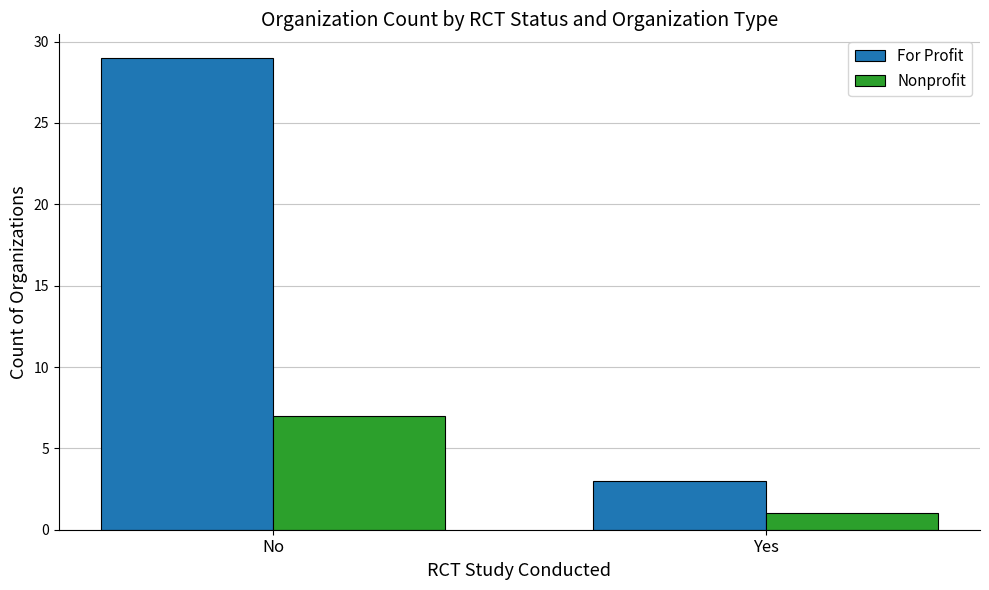

Reading right to left, what are all the values shown in this chart?

For Profit: 3	29
Nonprofit: 1	7